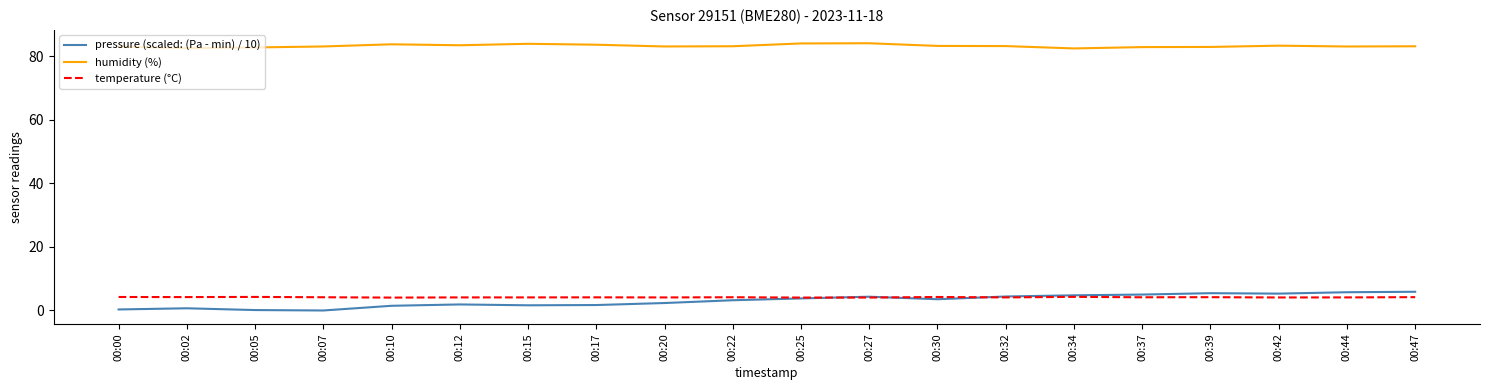

What is the lowest value of the temperature (°C) series?

4.1